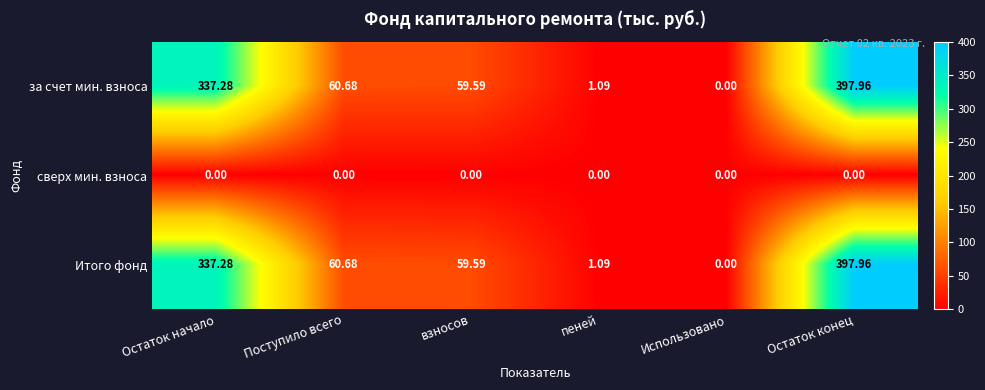

What is the maximum value shown in the chart?

398.0